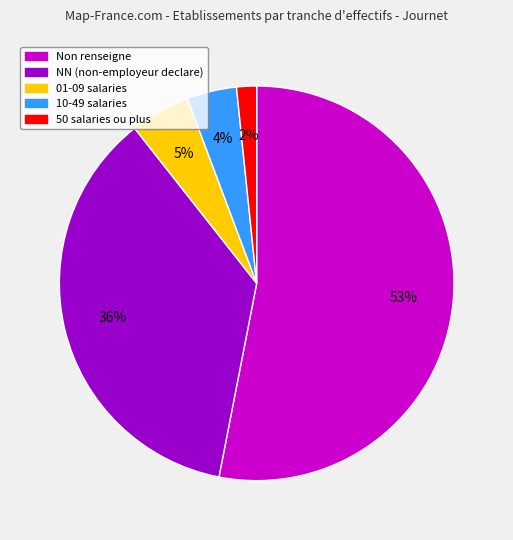

Is there any slice that represents more than half of the pie?

Yes